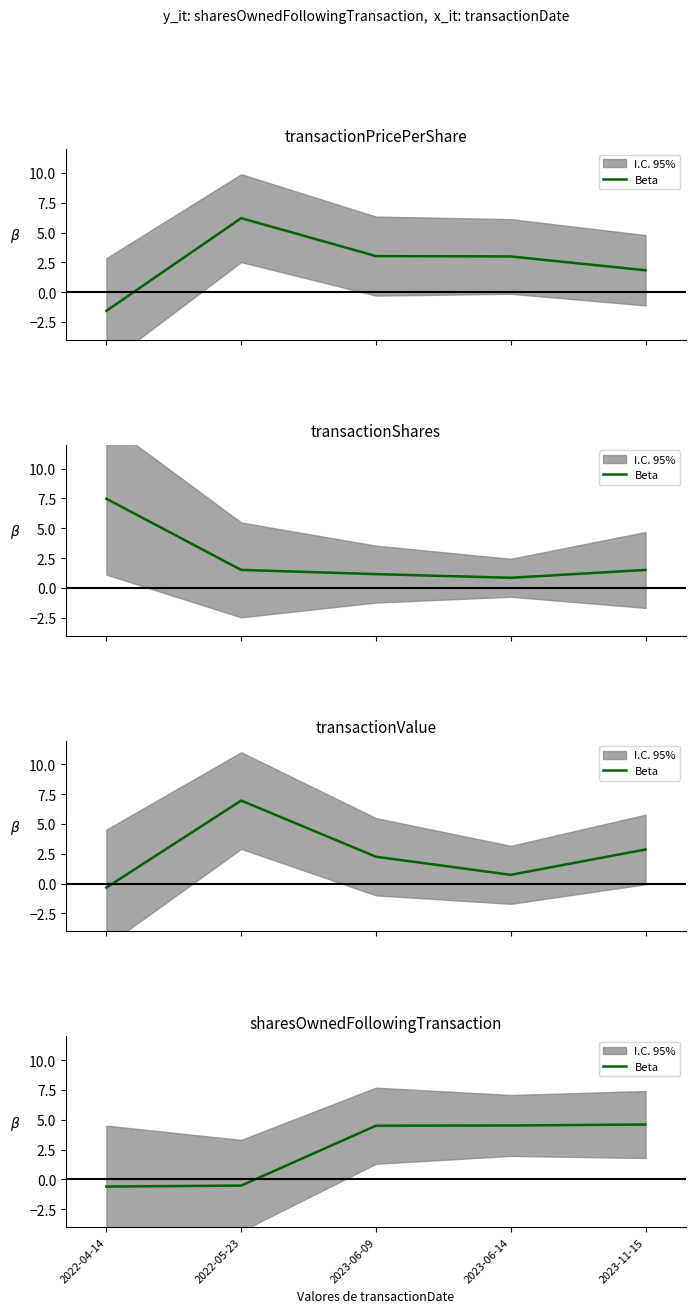

Which category has the lowest value across all series?

2022-04-14